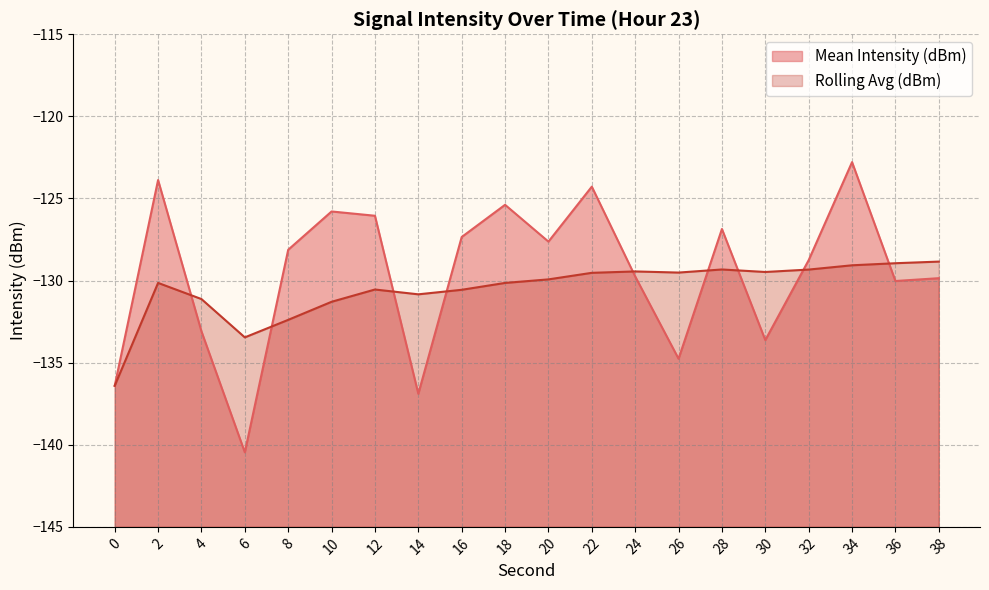

What is the maximum value shown in the chart?

-122.8